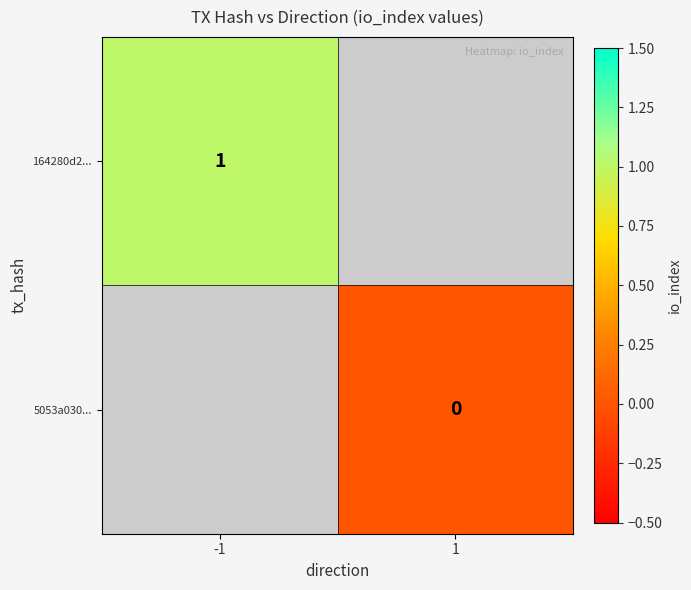

Is it true that 164280d2... equals 1.7 at -1?

False